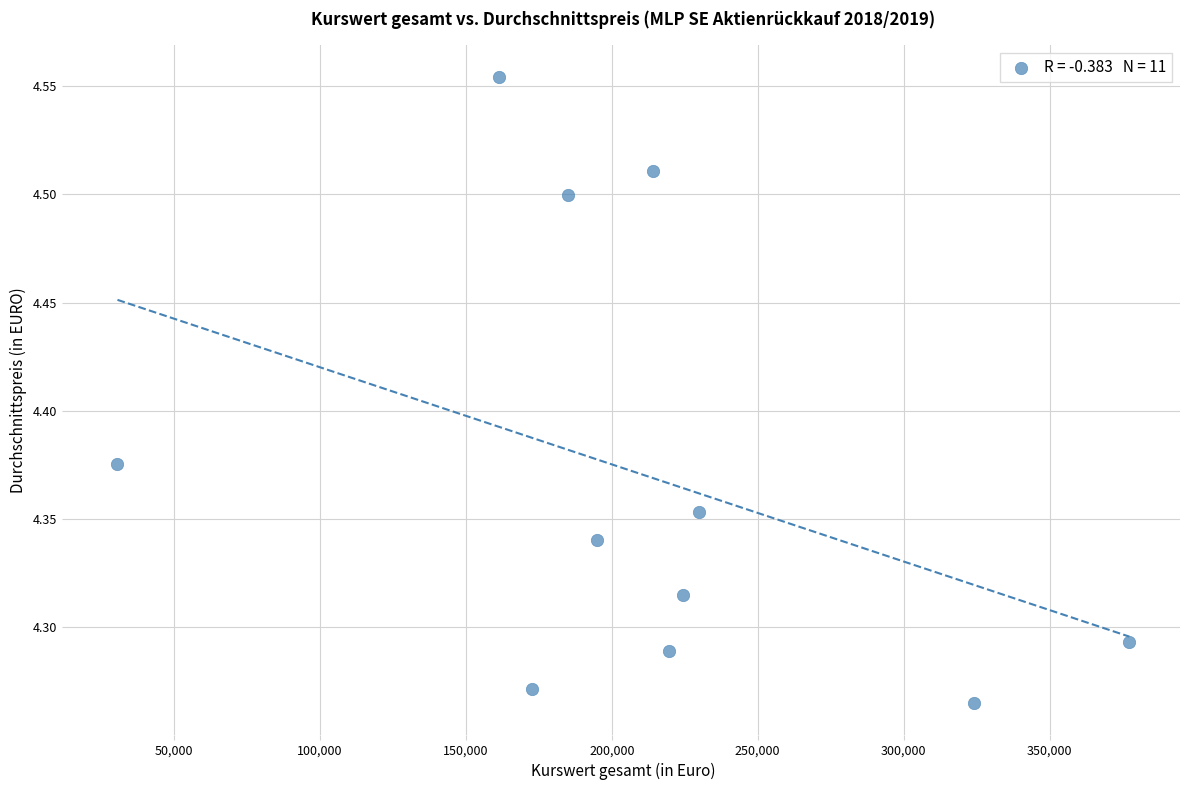

What is the average X value?

212168.6